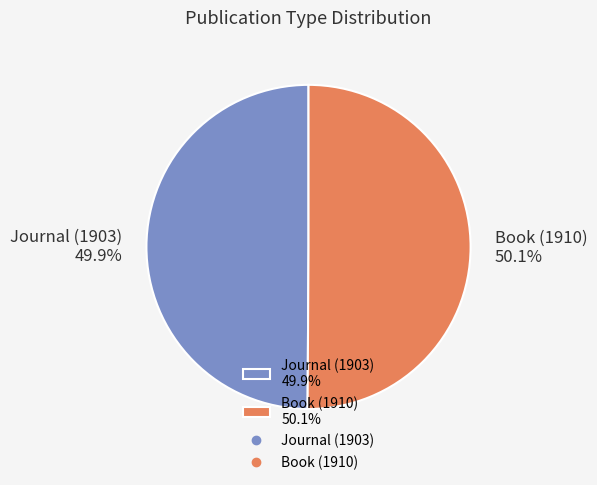

True or false: Book (1910) accounts for 43% of the total.

False